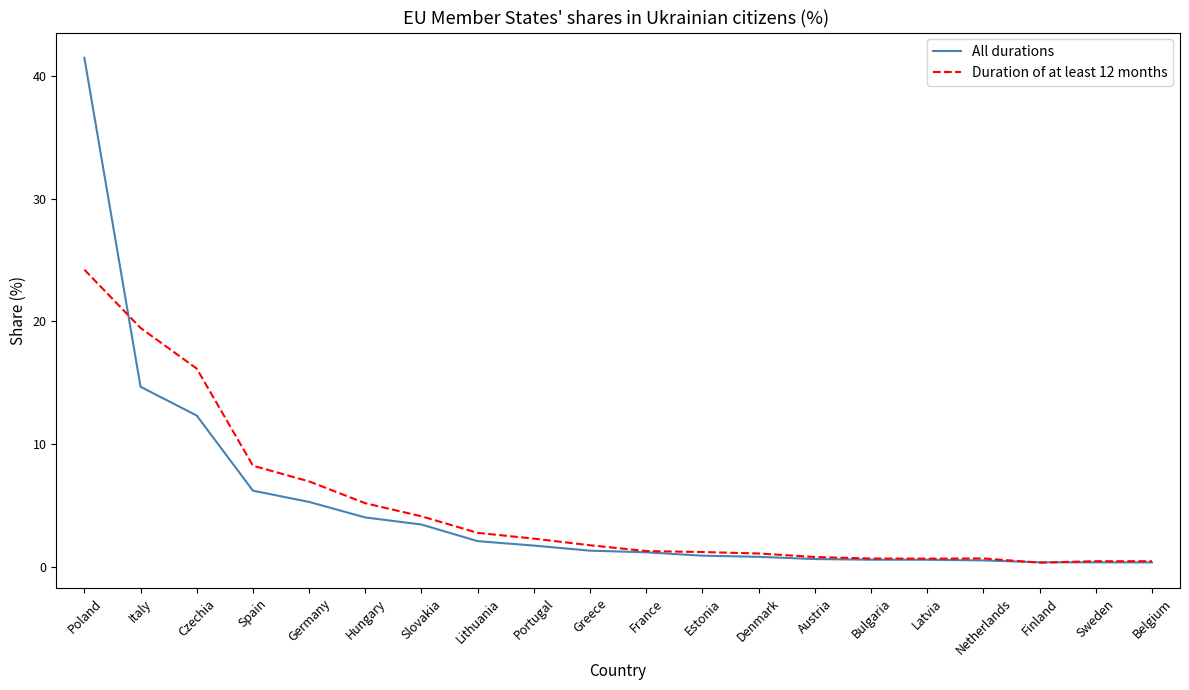

What is the difference between the highest and lowest values at Portugal?

0.6